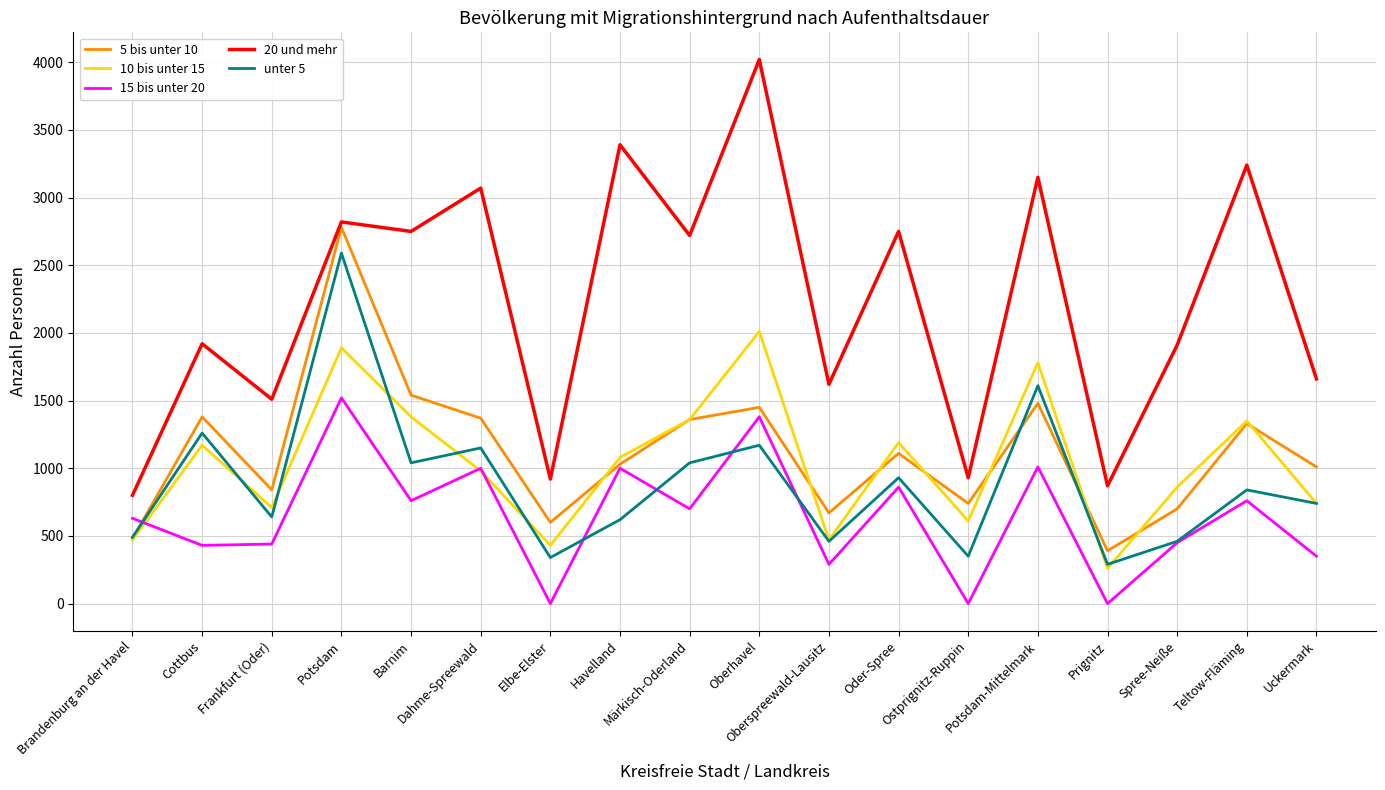

What is the sum of all 15 bis unter 20 values?

11580